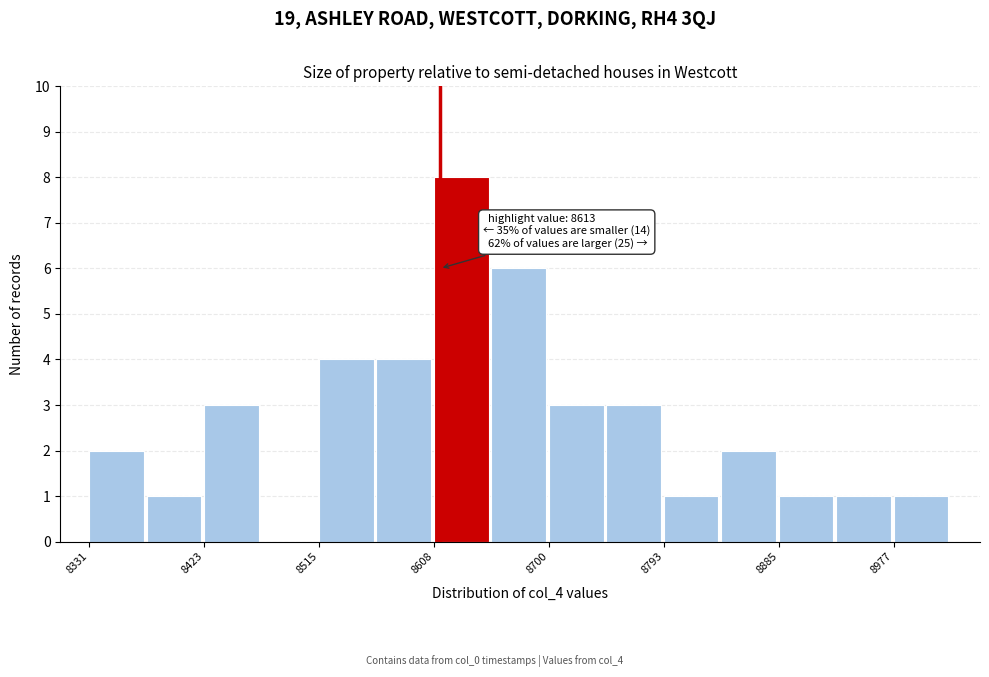

Over which range of the x-axis is the bar tallest?

8610 to 8650